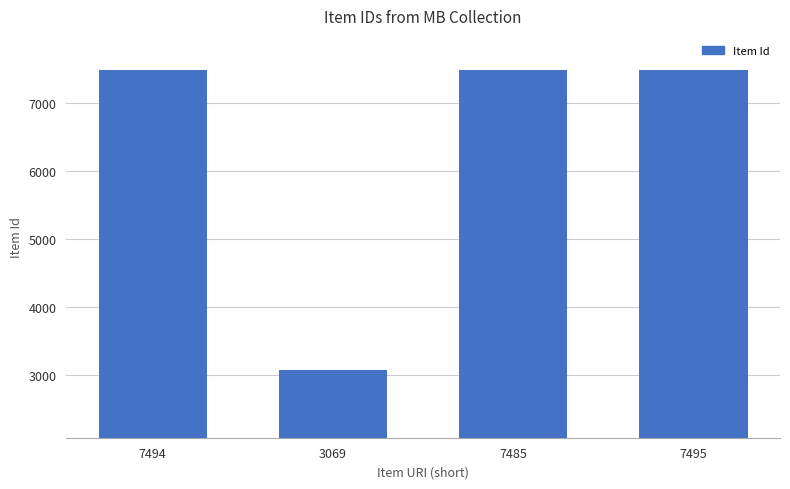

Which has a higher value, 3069 or 7495?

7495